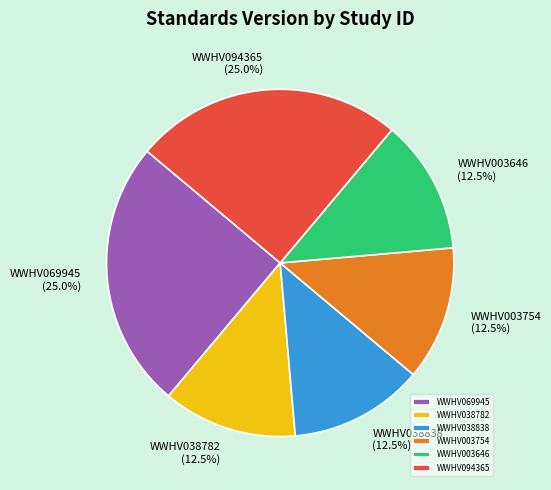

Is it true that WWHV003646 is 19% of the pie?

False